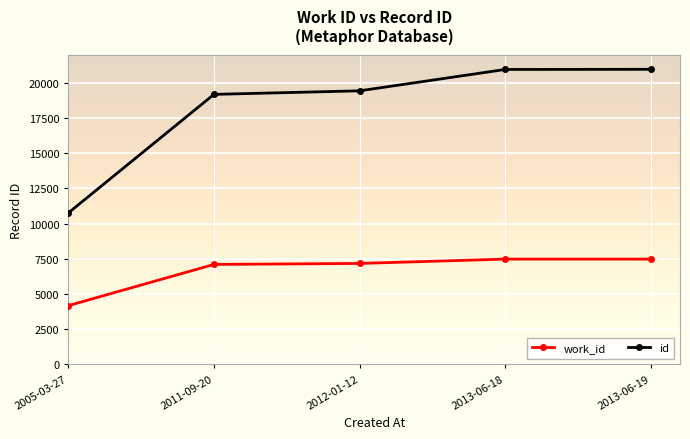

What value does the id series have at 2005-03-27, to the nearest 50?

10750